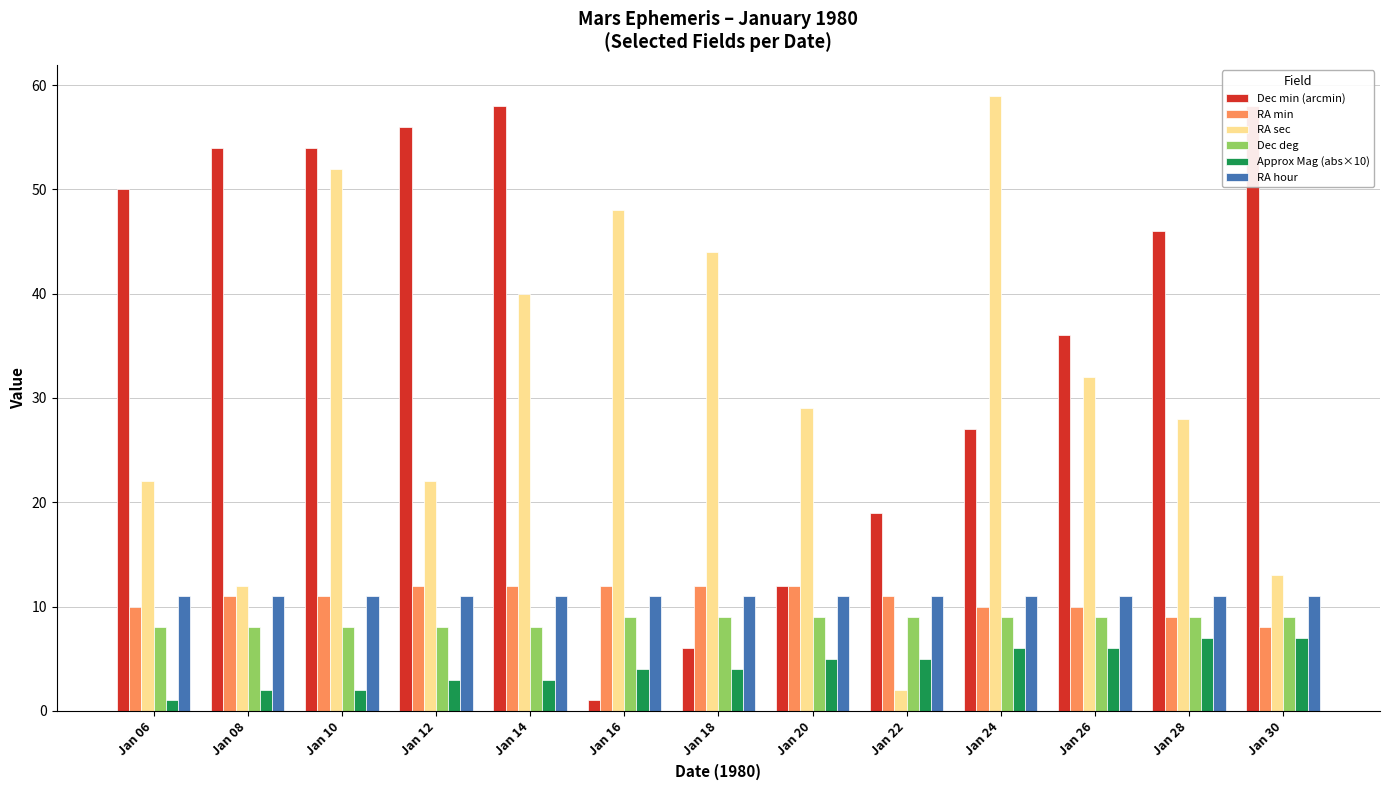

Reading left to right, extract all data points from this chart.

Dec min (arcmin): 50	54	54	56	58	1	6	12	19	27	36	46	58
RA min: 10	11	11	12	12	12	12	12	11	10	10	9	8
RA sec: 22	12	52	22	40	48	44	29	2	59	32	28	13
Dec deg: 8	8	8	8	8	9	9	9	9	9	9	9	9
Approx Mag (abs×10): 1	2	2	3	3	4	4	5	5	6	6	7	7
RA hour: 11	11	11	11	11	11	11	11	11	11	11	11	11